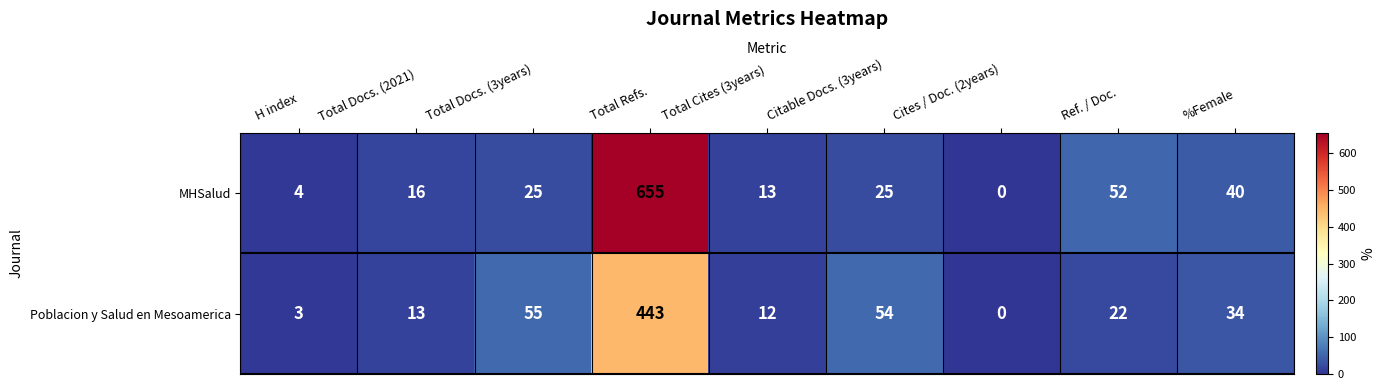

The MHSalud series shows 17 at Total Docs. (3years). True or false?

False